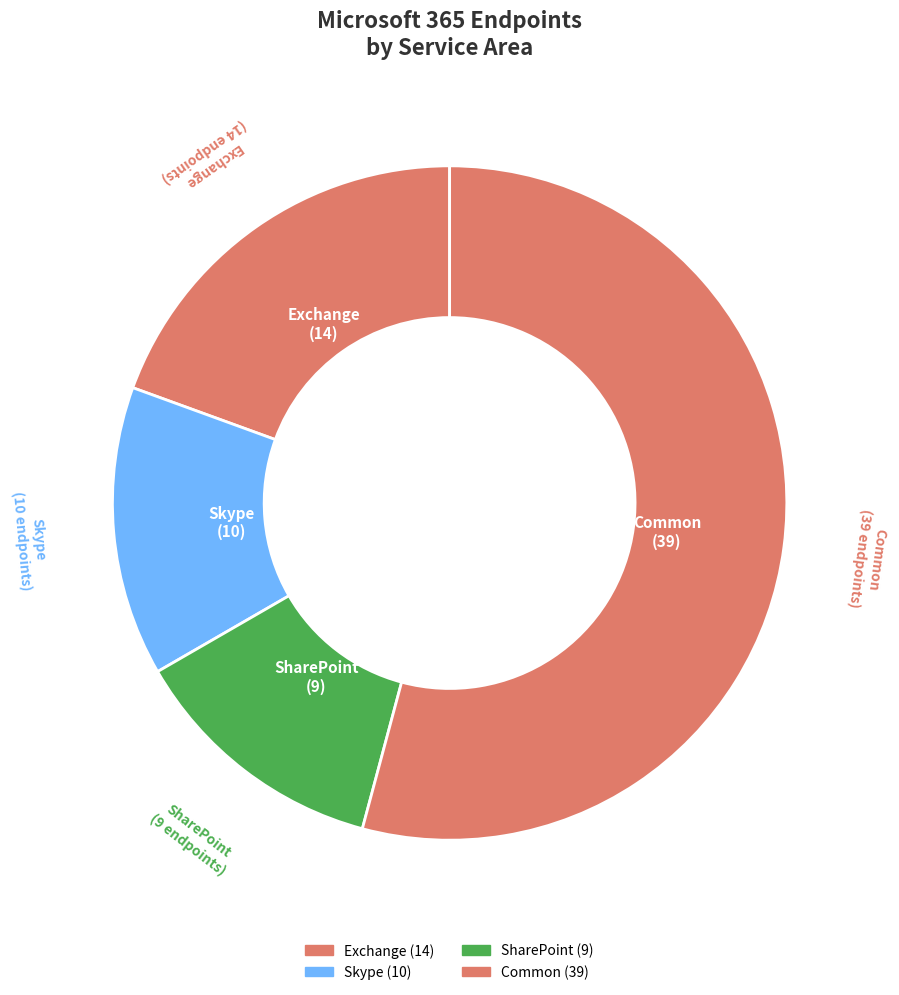

How many segments does this pie chart have?

4